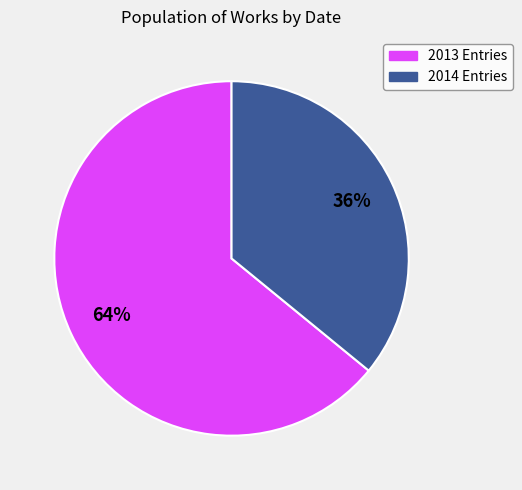

Is there a majority slice in this chart?

Yes